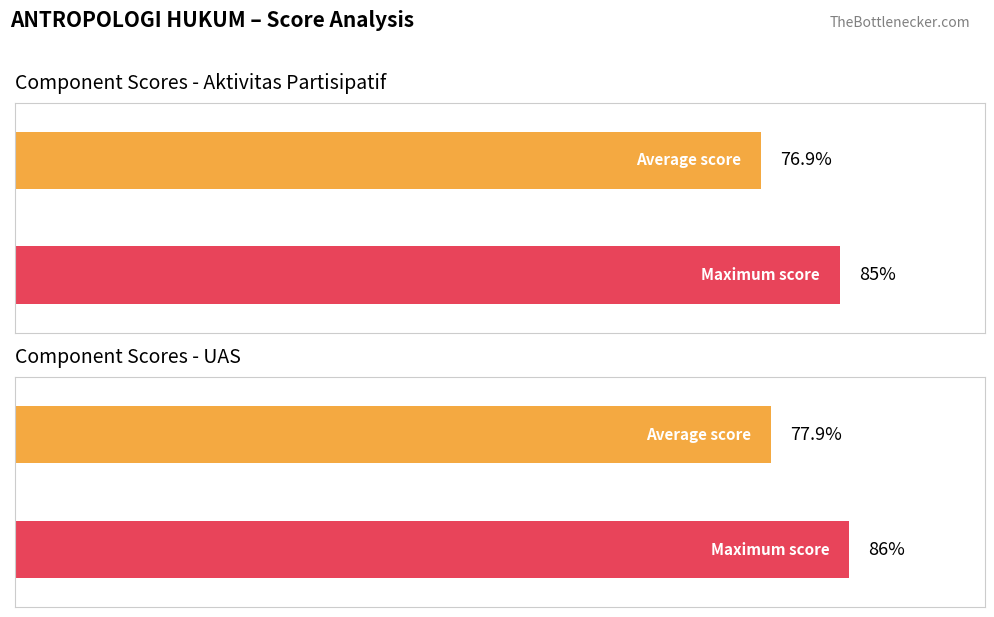

Are the bars grouped side by side (vs. stacked)?

Yes